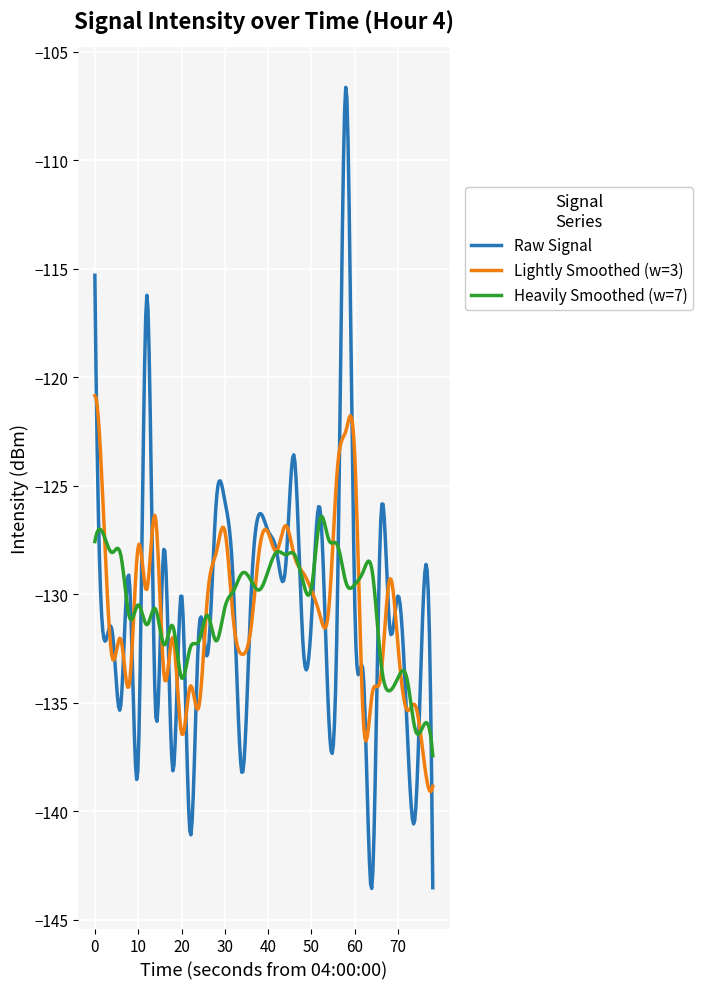

What is the lowest value of the Heavily Smoothed (w=7) series?

-137.4